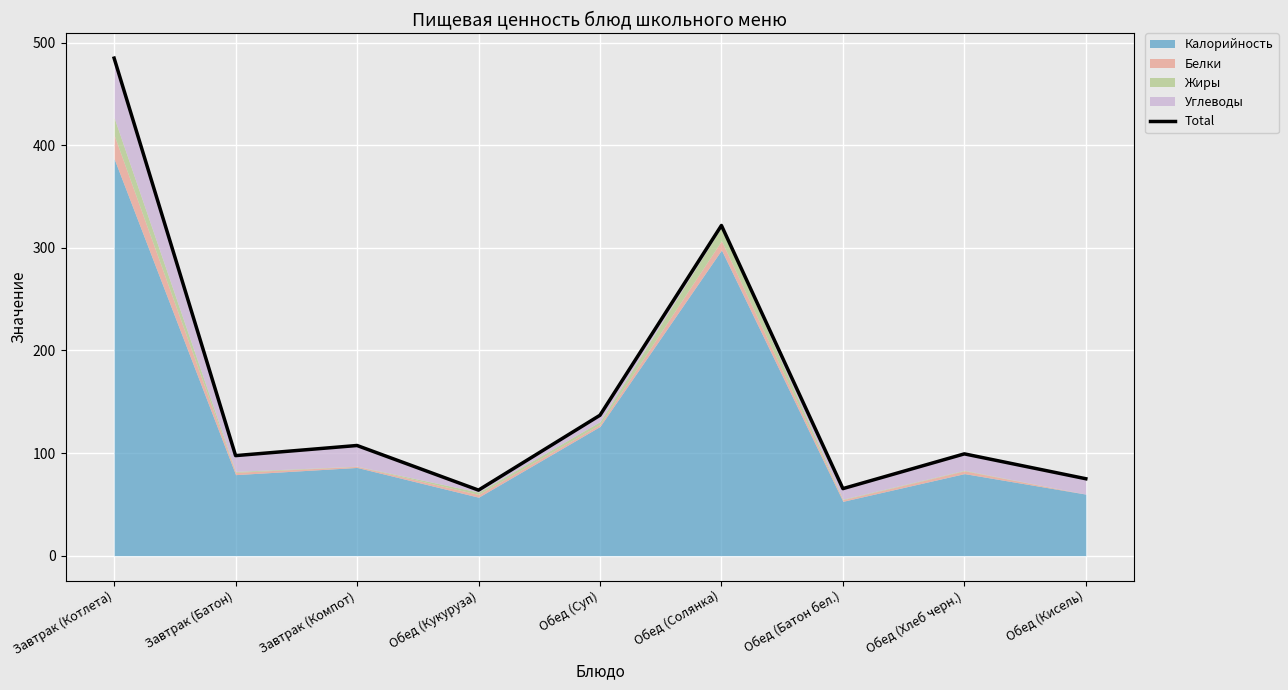

What is the change in value from Завтрак (Компот) to Обед (Хлеб черн.)?

-8.2